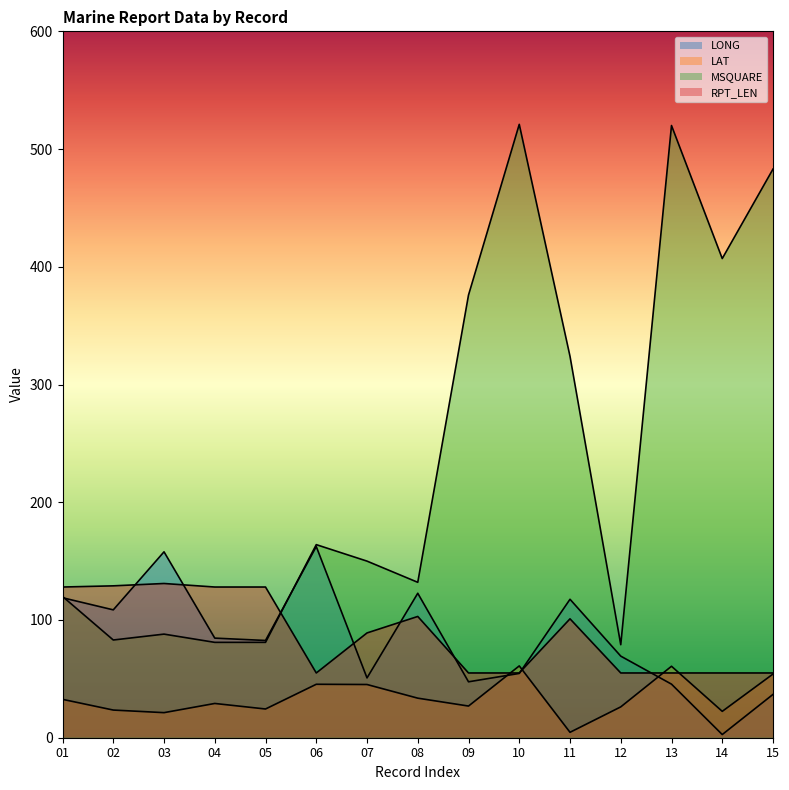

How many categories are shown in the chart?

15